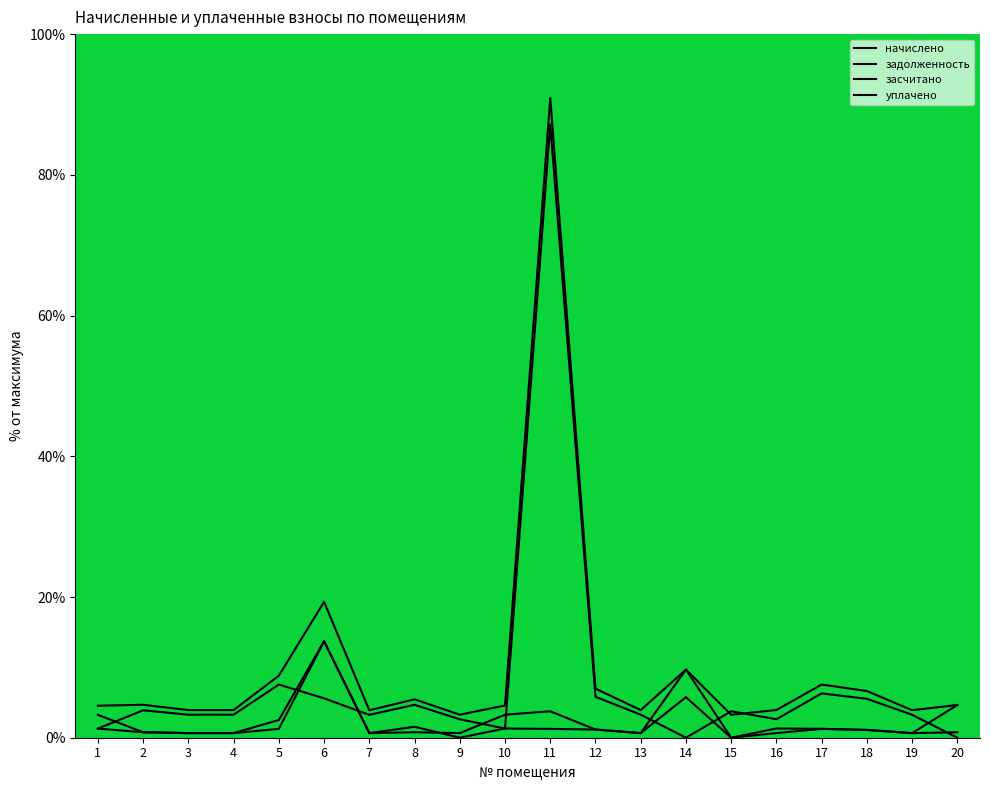

Rank the series at 8 from lowest to highest value.

засчитано, задолженность, уплачено, начислено